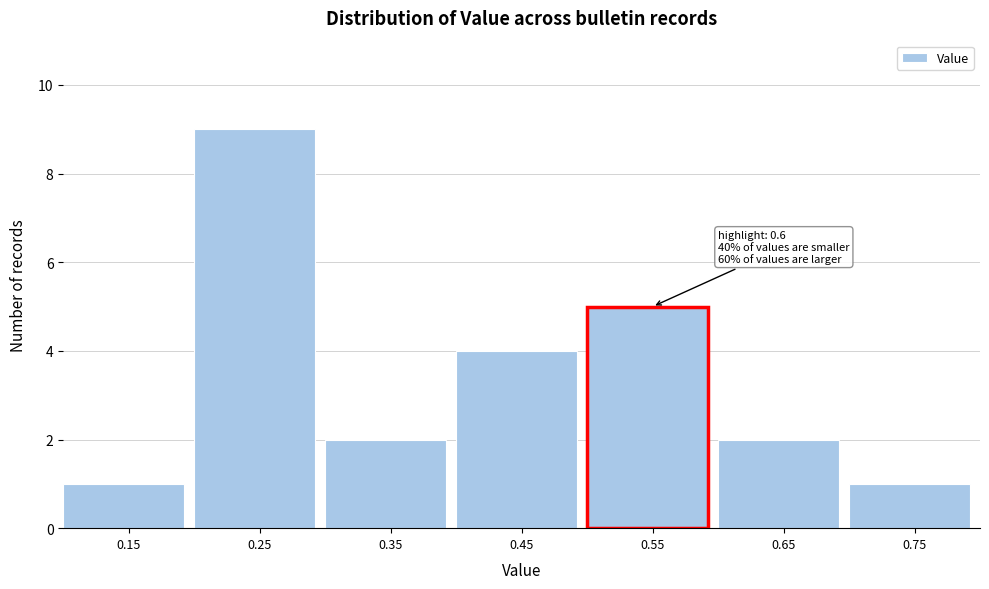

Reading left to right, transcribe all the data shown in this chart.

0.15=1	0.25=9	0.35=2	0.45=4	0.55=5	0.65=2	0.75=1